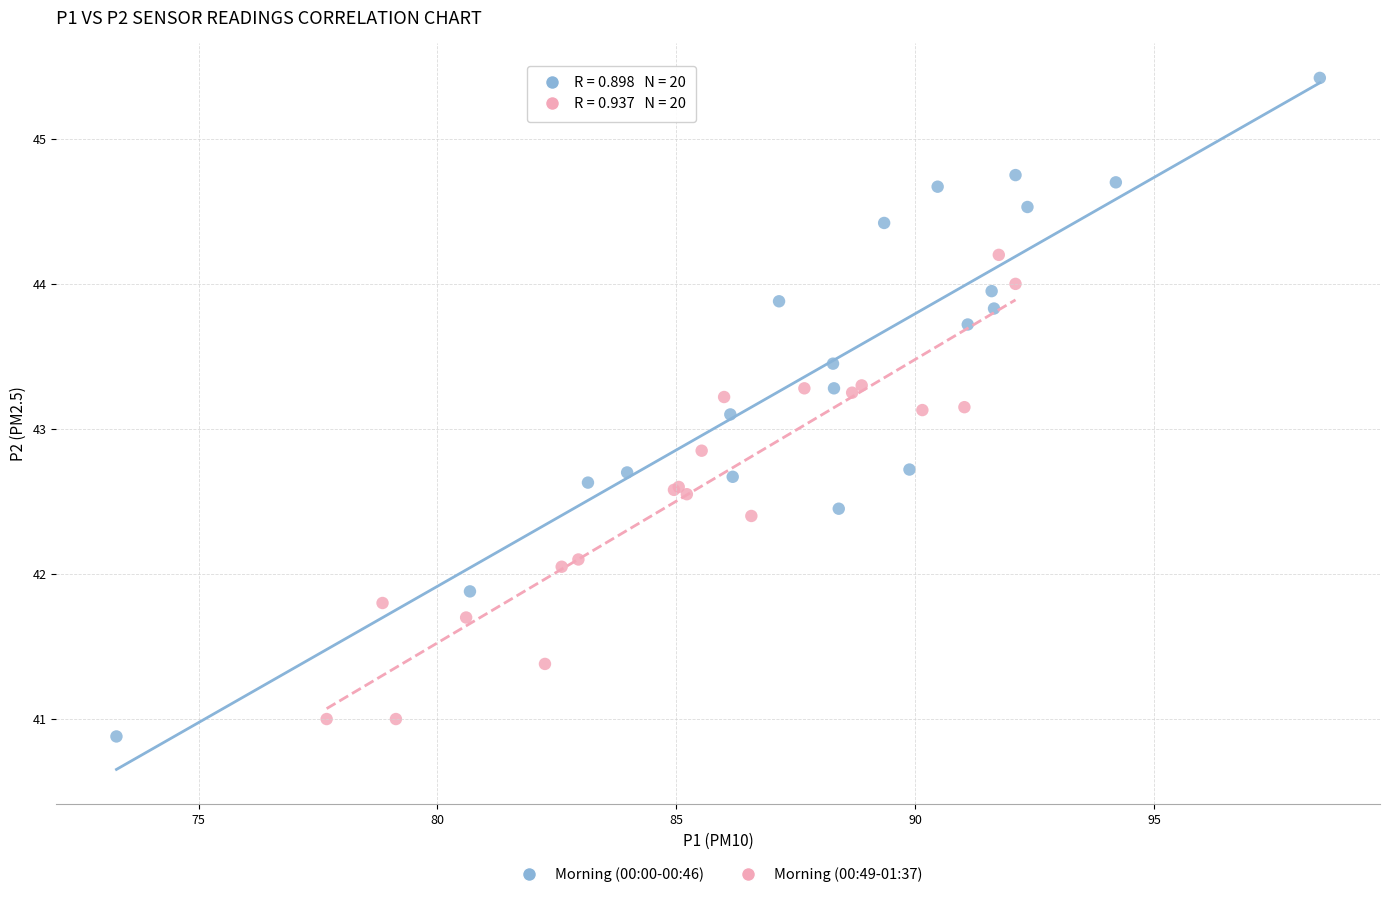

Which series contains the lowest Y value?

Morning (00:00-00:46)